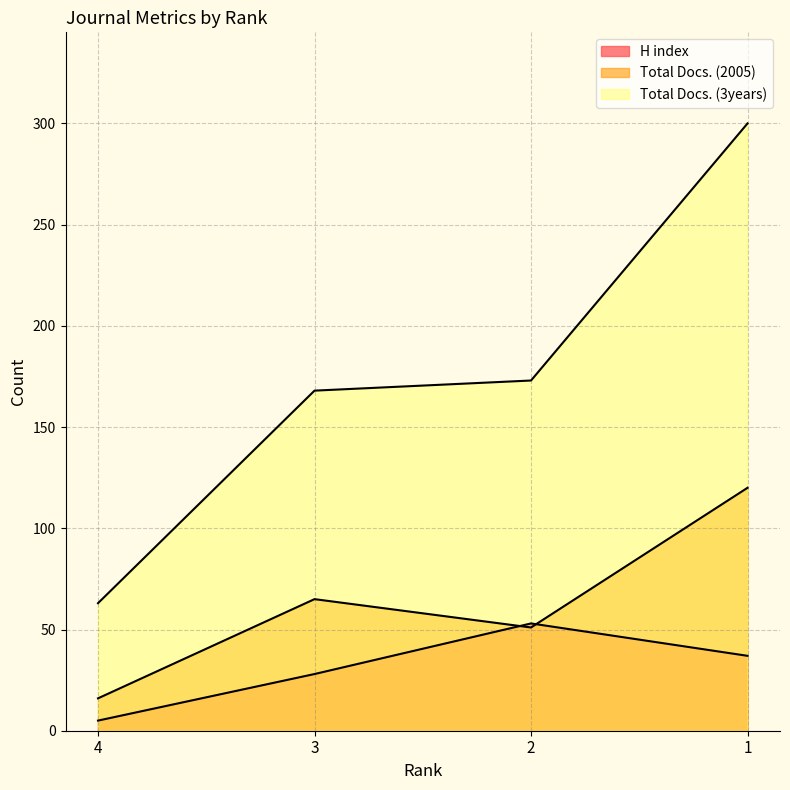

At which label is Total Docs. (2005) closest to 68?

3